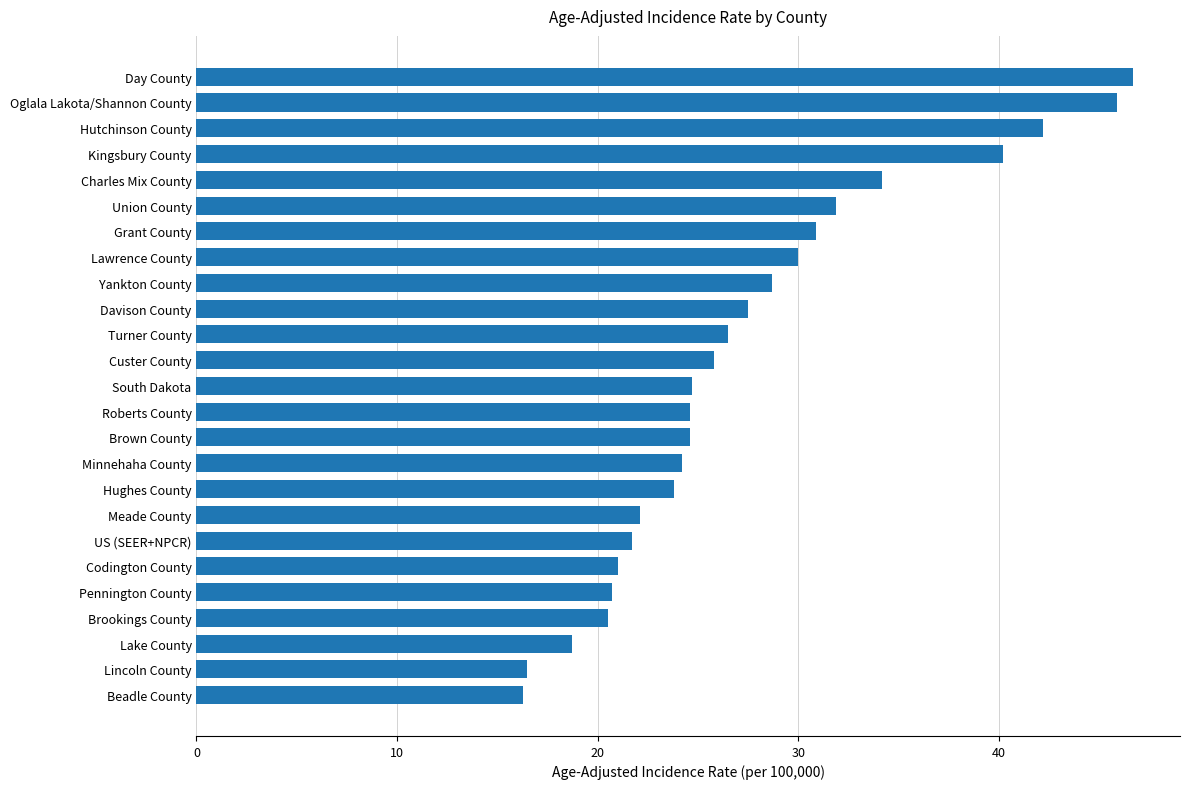

What is the smallest value displayed?

16.3